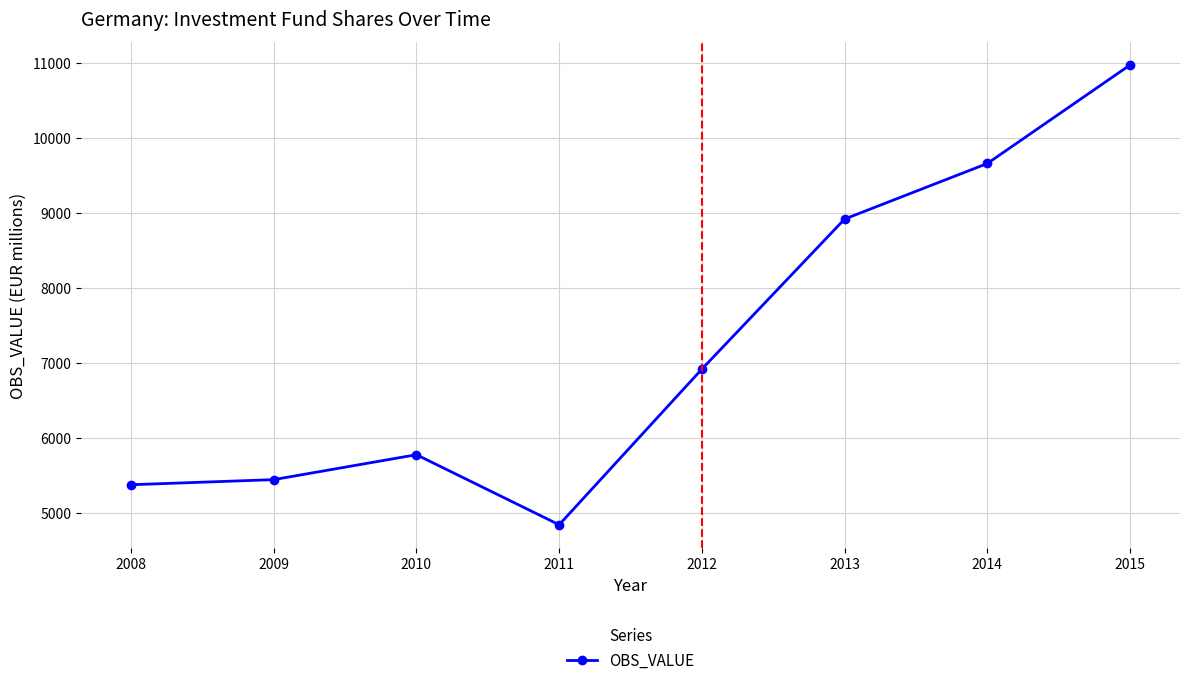

What is the maximum value shown in the chart?

10969